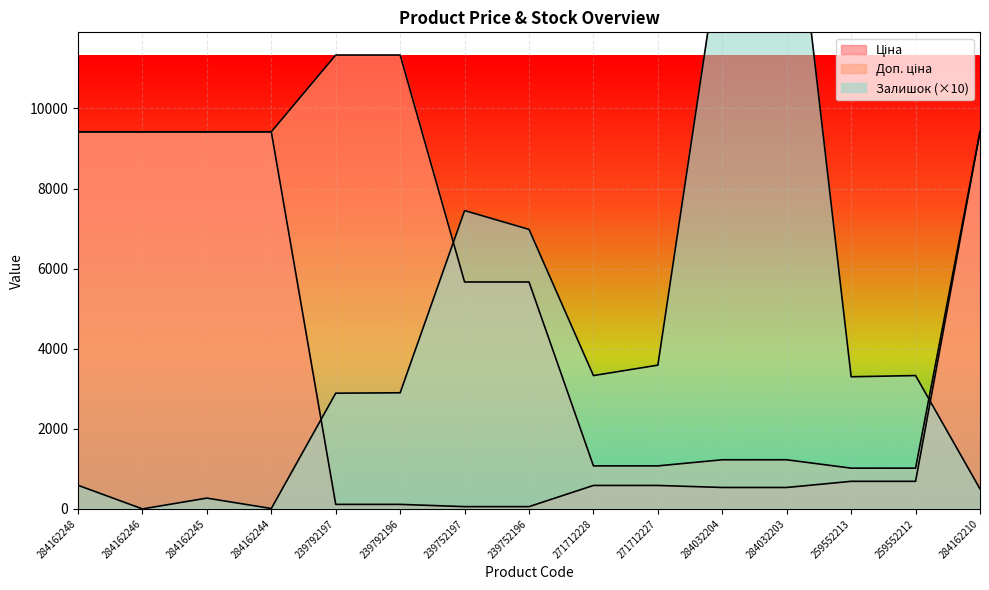

Rank the series by their average value, from highest to lowest.

Доп. ціна, Залишок, Ціна